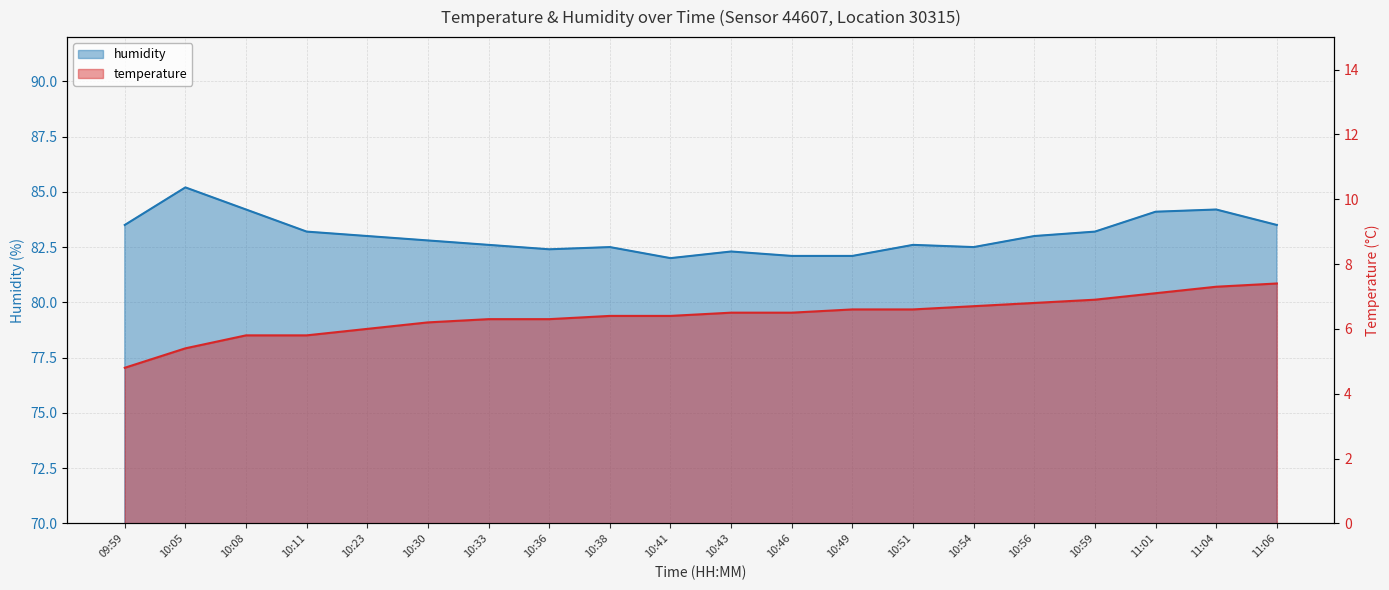

Read the humidity value at 10:36.

82.4